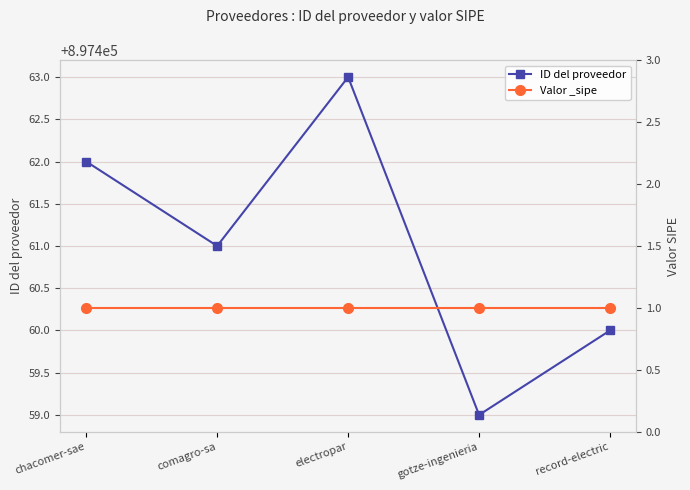

True or false: Valor _sipe and ID del proveedor cross at least once.

False